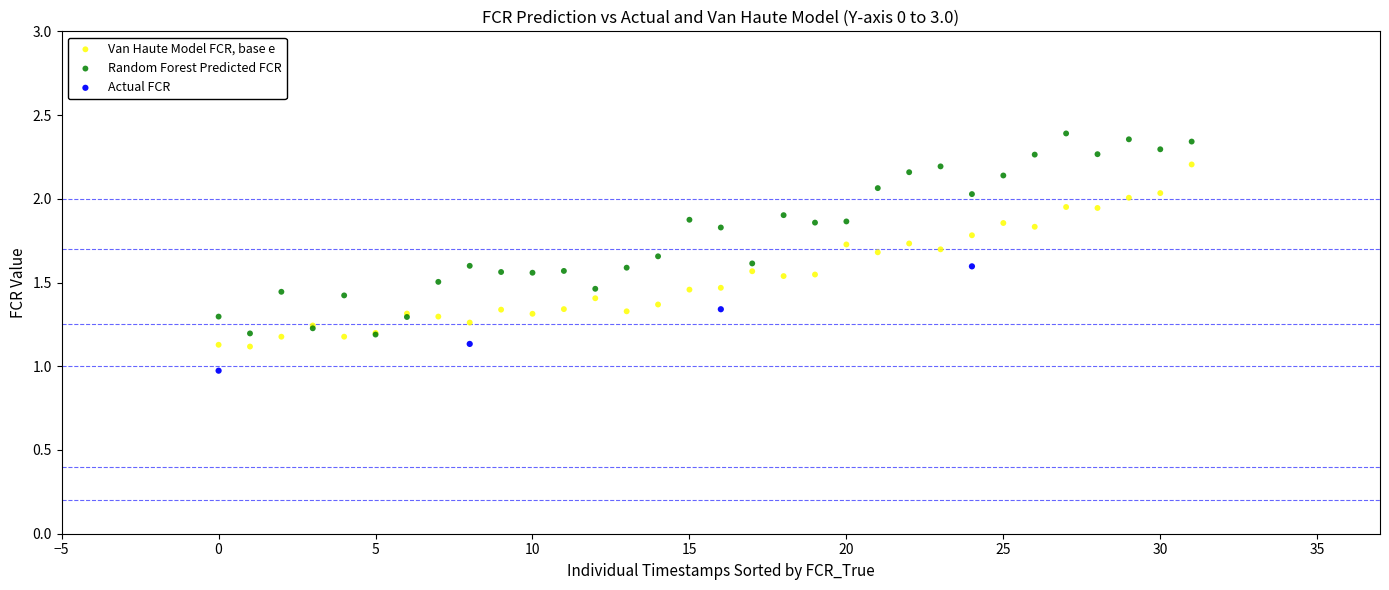

Which series has the largest Y range (max minus min)?

Random Forest Predicted FCR